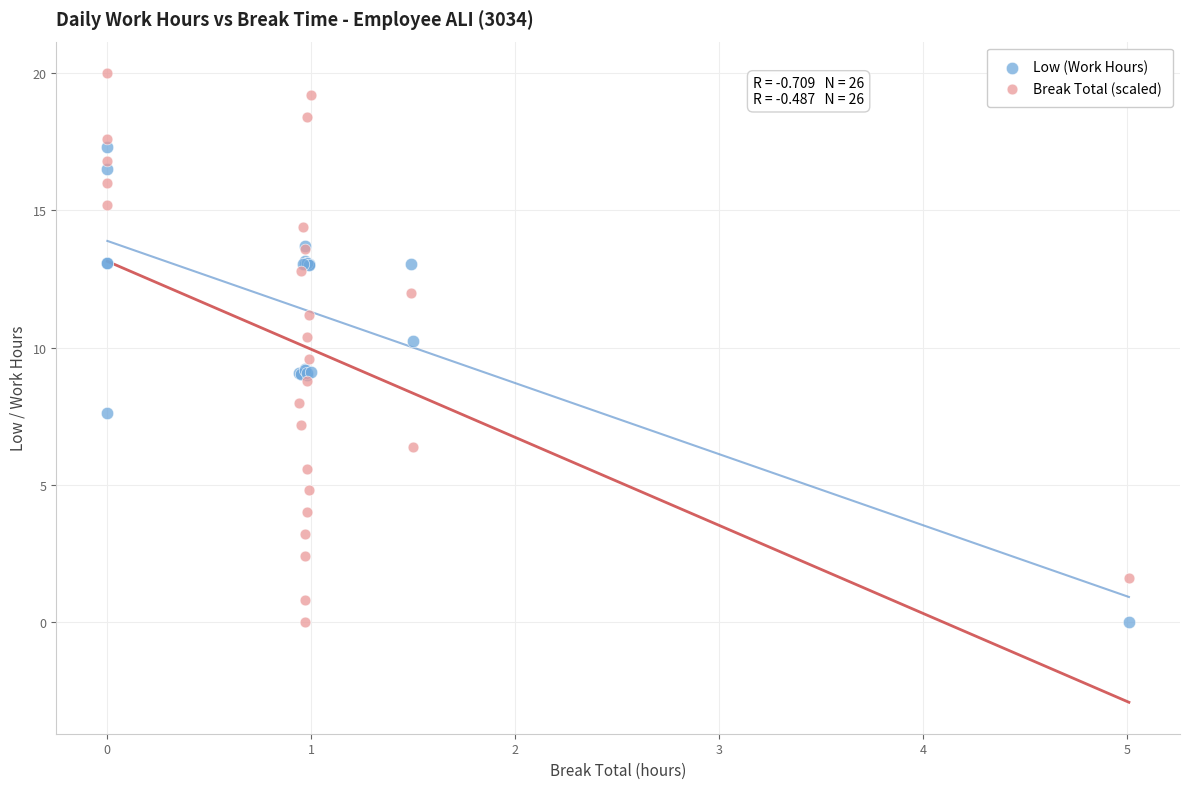

Which series contains the highest Y value?

Break Total (scaled)